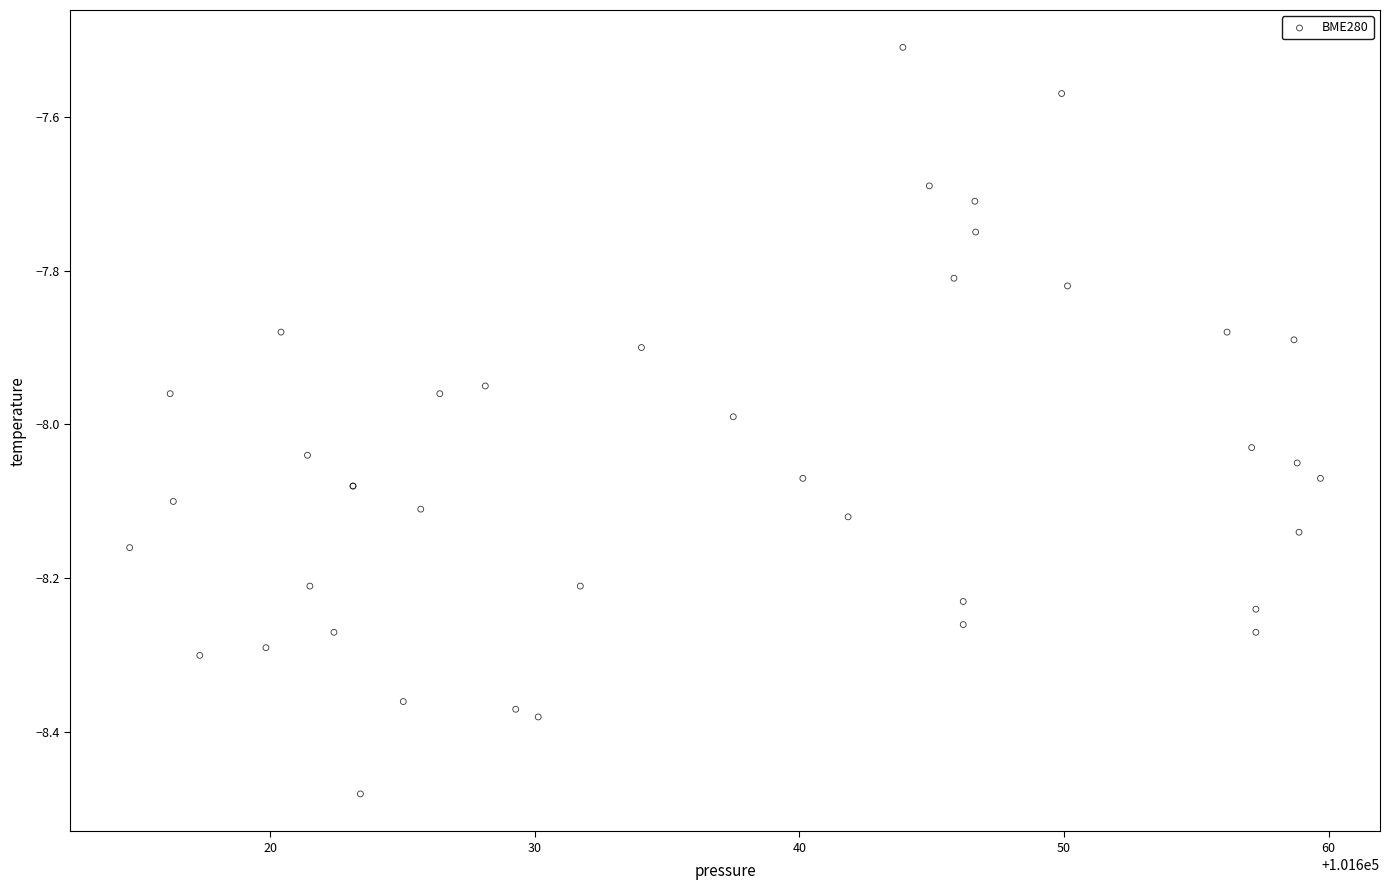

What Y value in the scatter plot is closest to -7?

-7.5